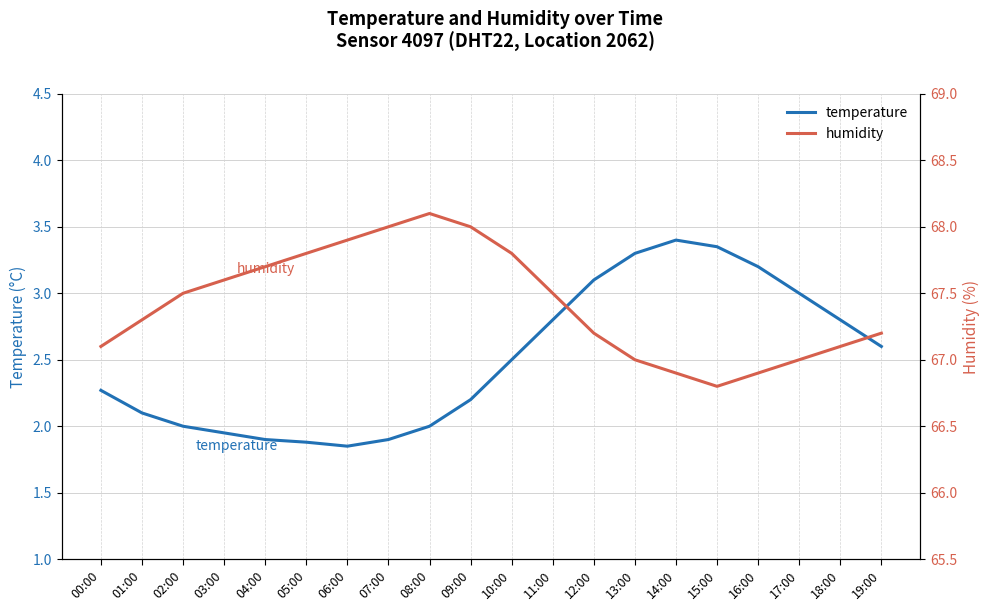

What is the sum of all humidity values?

1348.4